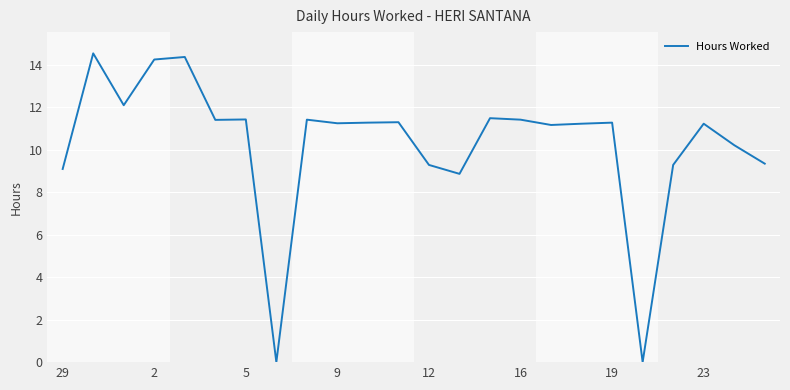

What is the difference between the maximum and minimum values?

14.5